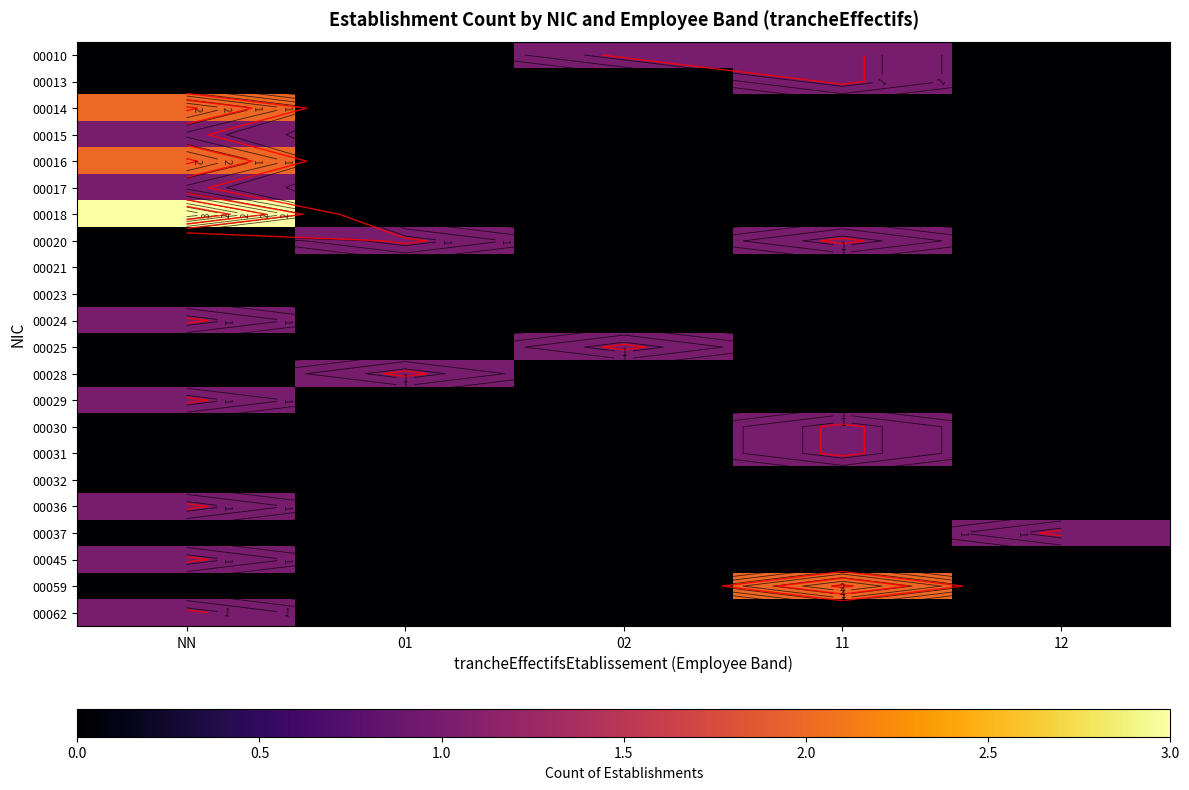

True or false: 00010 has a value of 1 at 11.

False